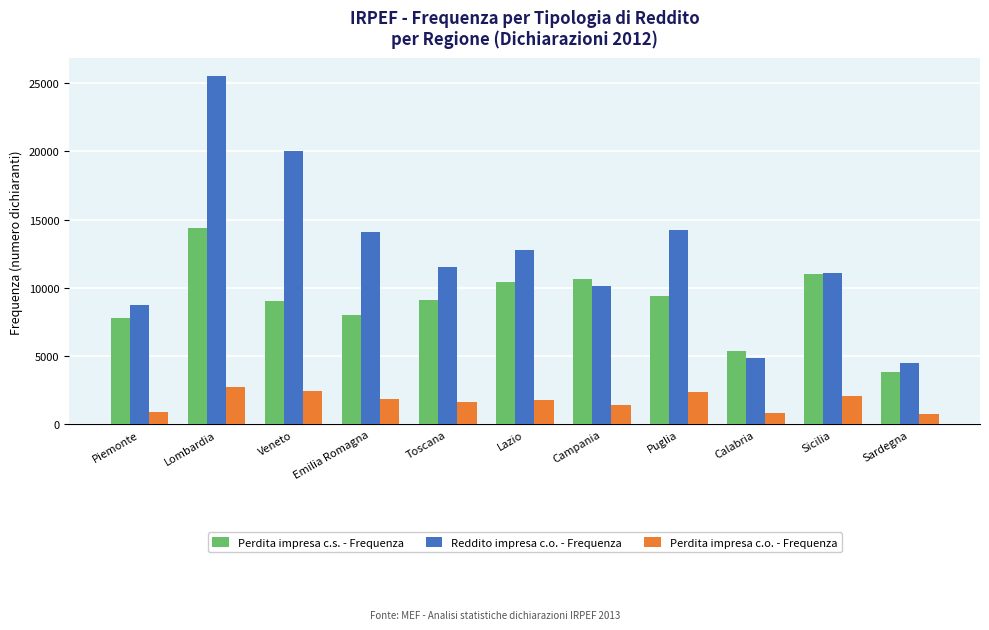

True or false: Reddito impresa c.o. - Frequenza has a value of 15385 at Sicilia.

False